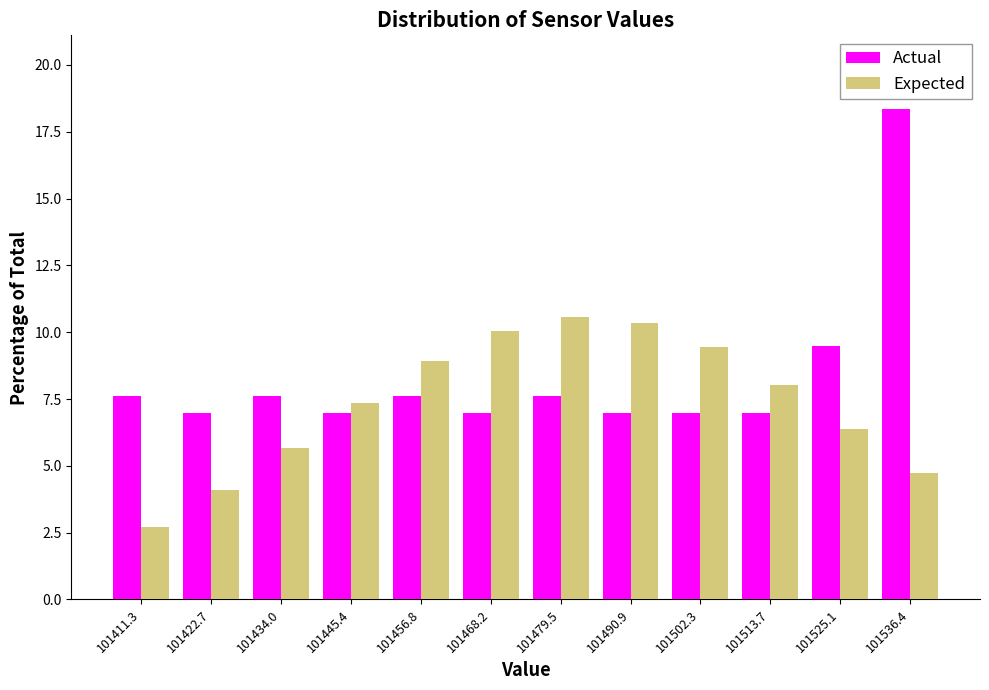

Reading left to right, list every range on the x-axis with the height of the bar of each series over it. Neither the bar edges nor the heights are printed on the chart, so give them approximately, as read against the axes.

101406 to 101416: Actual=7.5	Expected=2.5
101416 to 101428: Actual=7.0	Expected=4.0
101428 to 101440: Actual=7.5	Expected=5.5
101440 to 101452: Actual=7.0	Expected=7.5
101452 to 101462: Actual=7.5	Expected=9.0
101462 to 101474: Actual=7.0	Expected=10.0
101474 to 101486: Actual=7.5	Expected=10.5
101486 to 101496: Actual=7.0	Expected=10.5
101496 to 101508: Actual=7.0	Expected=9.5
101508 to 101520: Actual=7.0	Expected=8.0
101520 to 101530: Actual=9.5	Expected=6.5
101530 to 101542: Actual=18.5	Expected=4.5